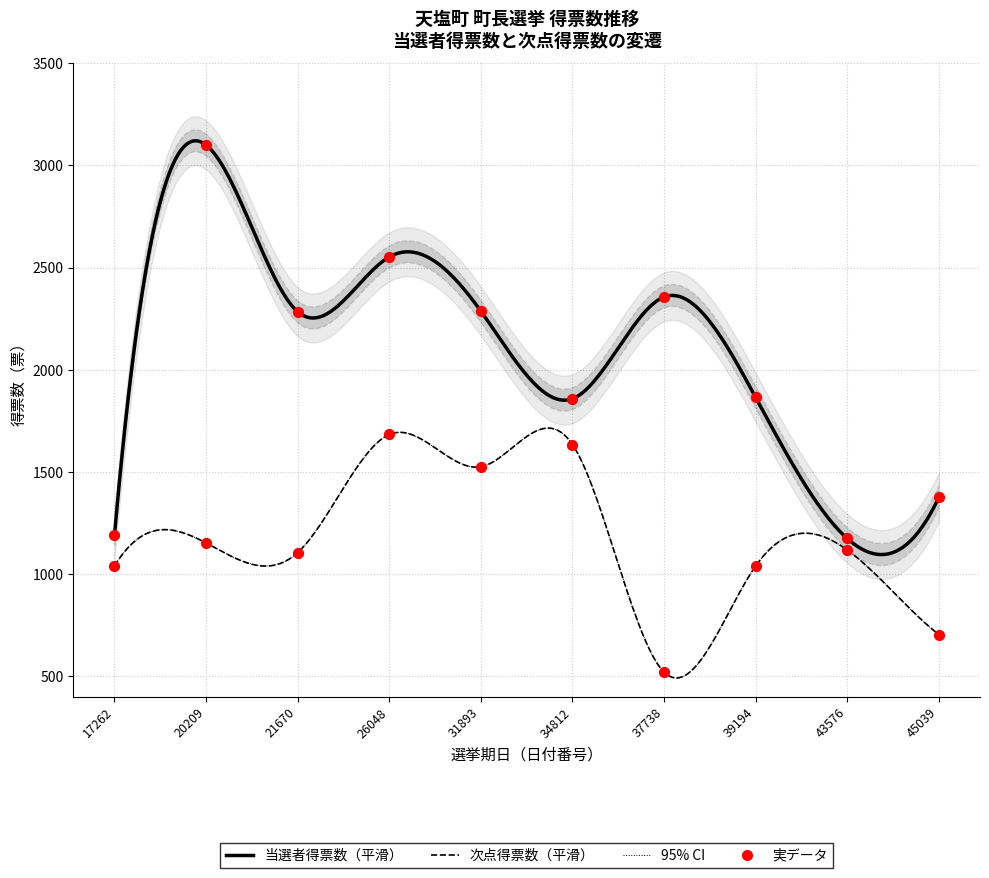

At which category is the sum across all series the highest?

20209